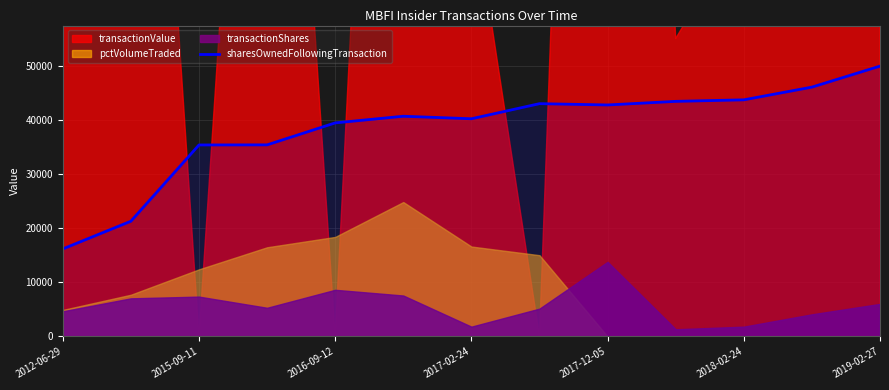

What is the difference between the second highest and minimum values?

29942